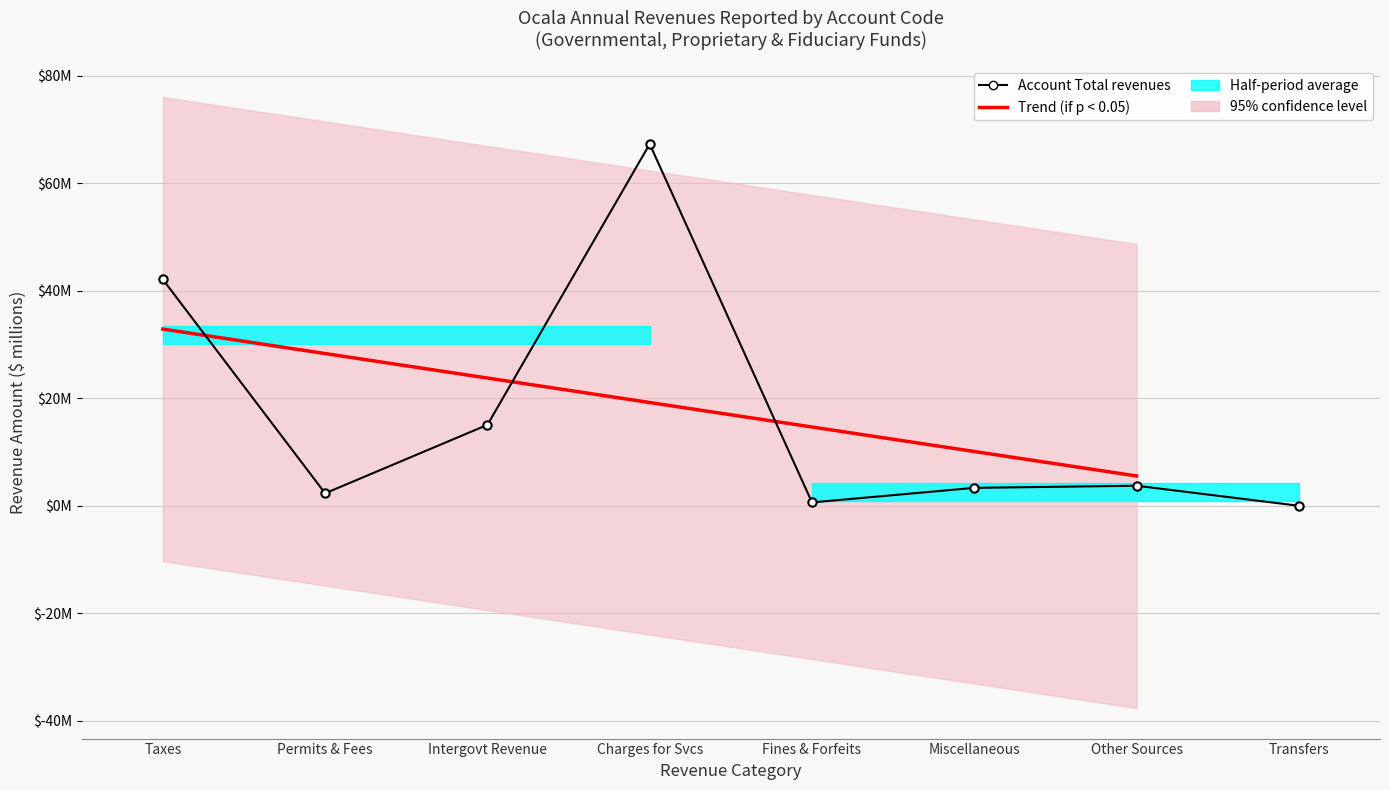

Which series changed the most between Charges for Services and Miscellaneous Revenues?

Account Total